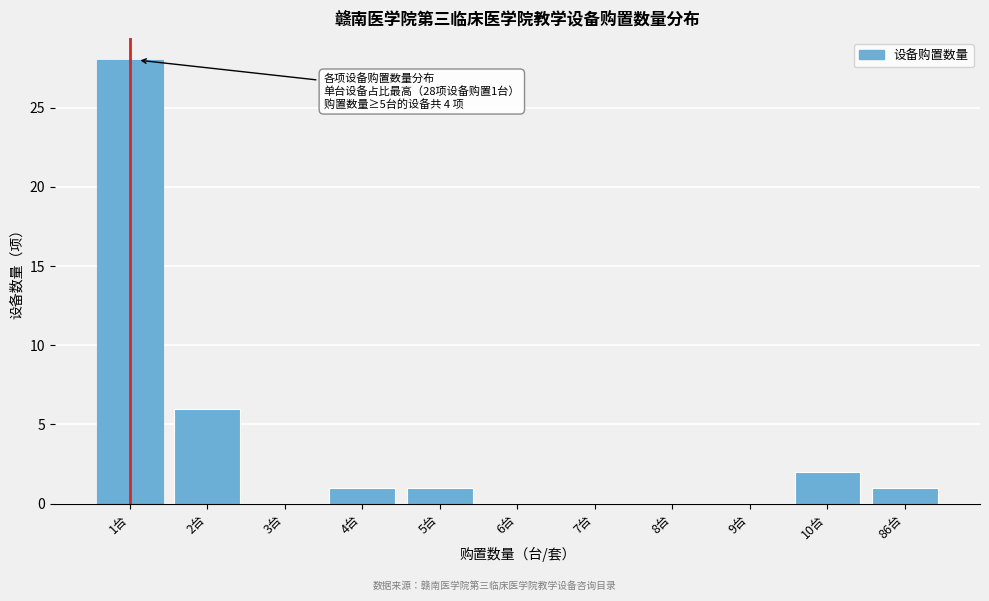

Reading right to left, extract all data points from this chart.

86台=1	10台=2	9台=0	8台=0	7台=0	6台=0	5台=1	4台=1	3台=0	2台=6	1台=28